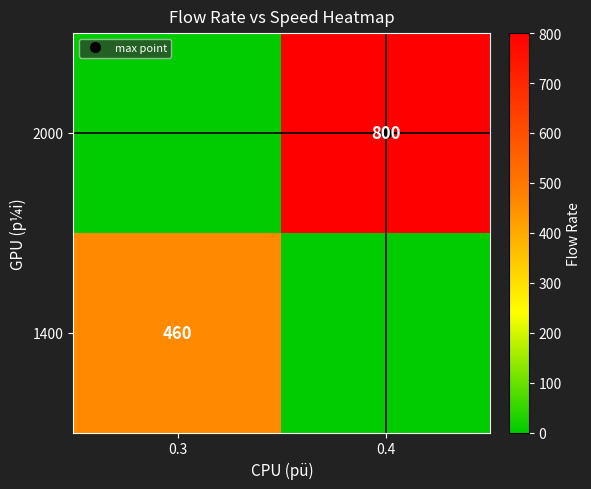

What is the greatest value displayed?

800